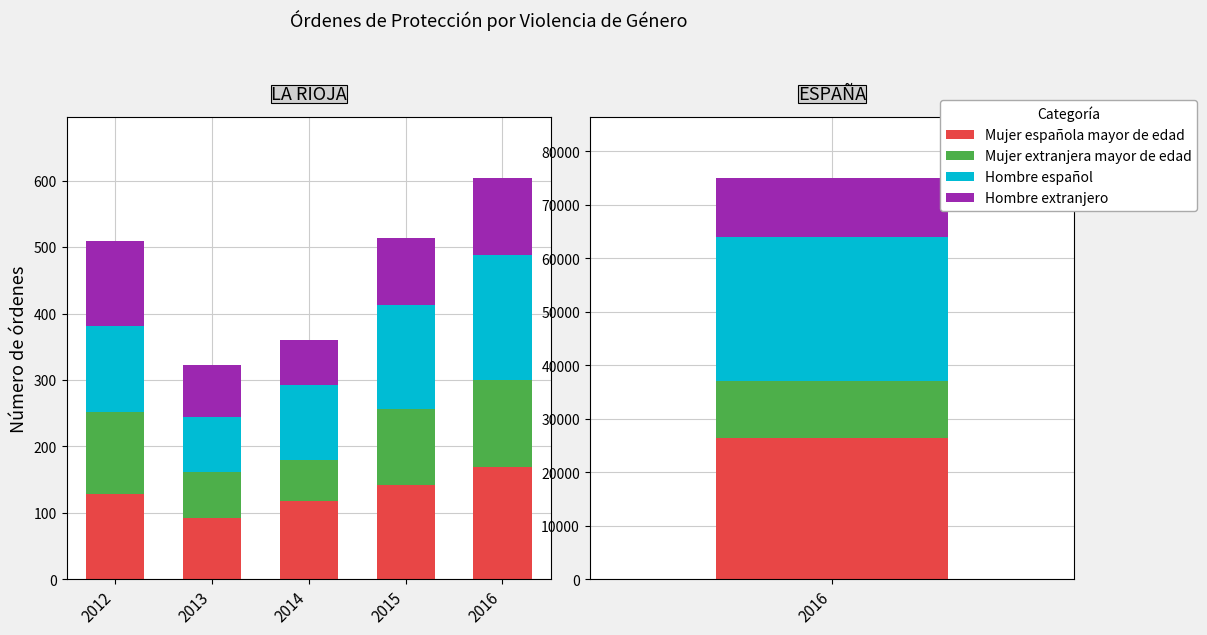

Which series has the largest total across all categories?

Hombre español